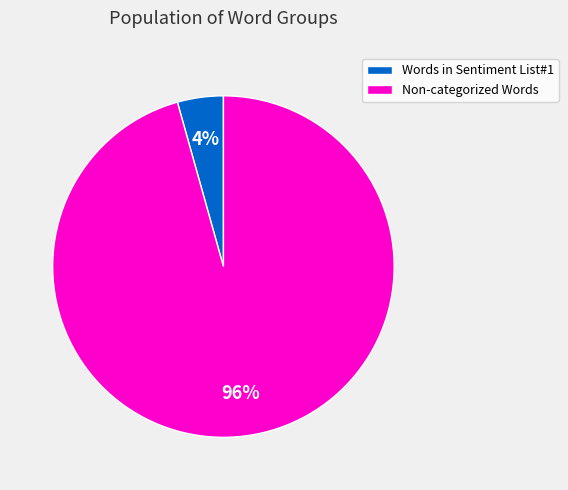

Is Non-categorized Words the majority of the pie?

Yes